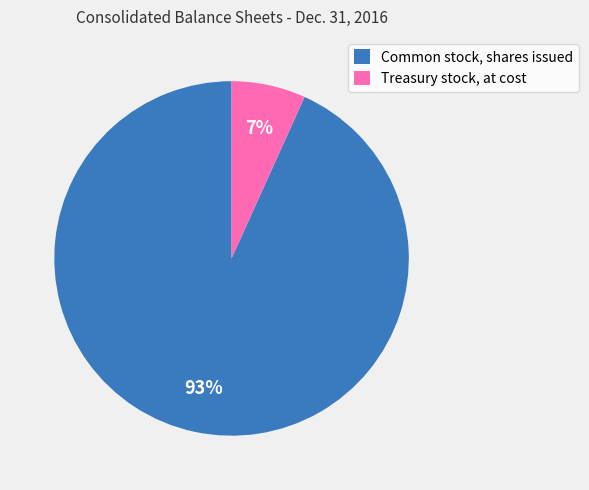

Is the sum of Common stock, shares issued and Treasury stock, at cost greater than half?

Yes